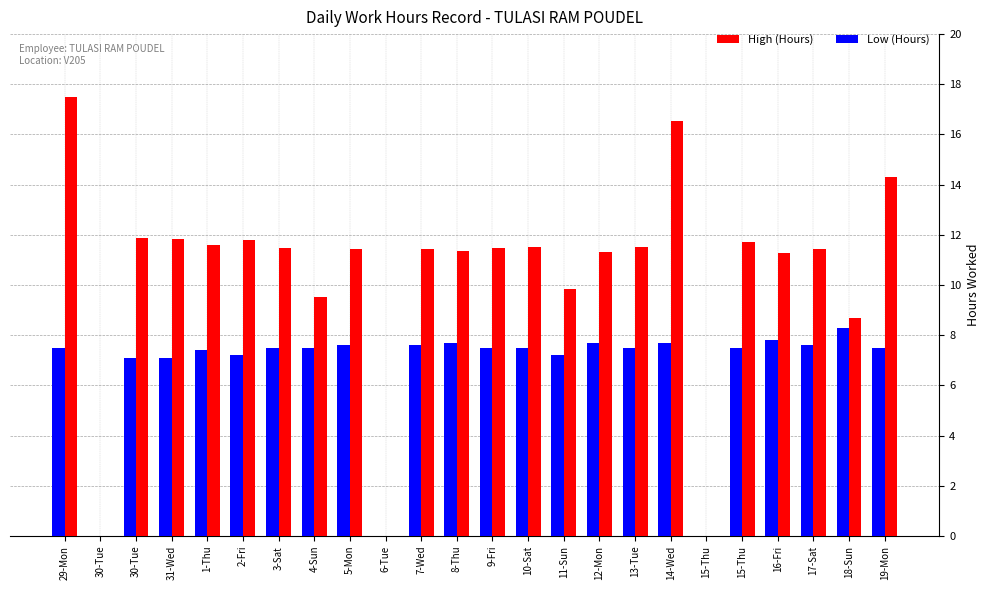

What are all the series names shown in the legend?

High (Hours), Low (Hours)